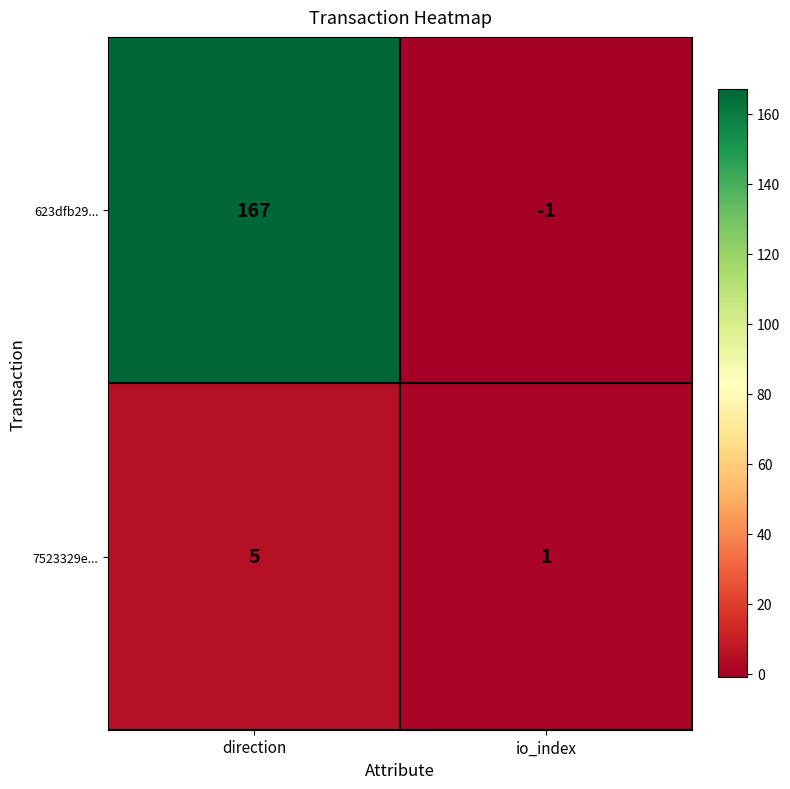

What is the sum of the 7523329e... values at io_index and direction?

6